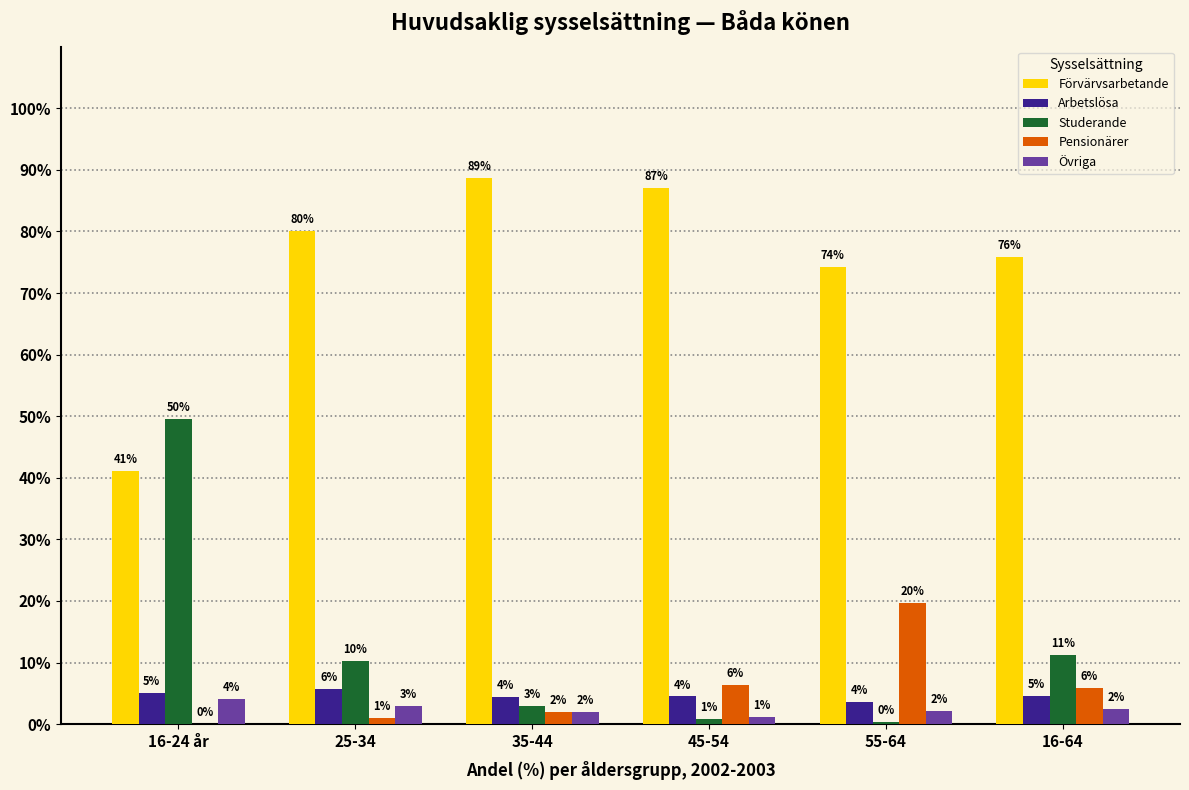

Between 55-64 and 16-64, which series saw the biggest shift?

Pensionärer